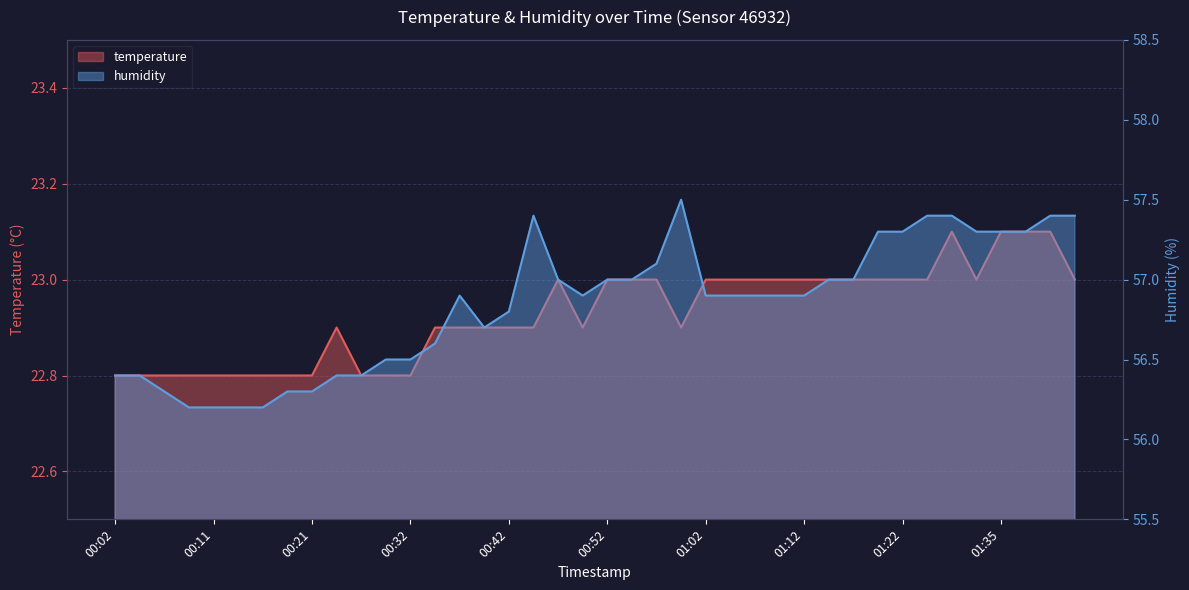

What is the total value across all series at 00:42?

79.7